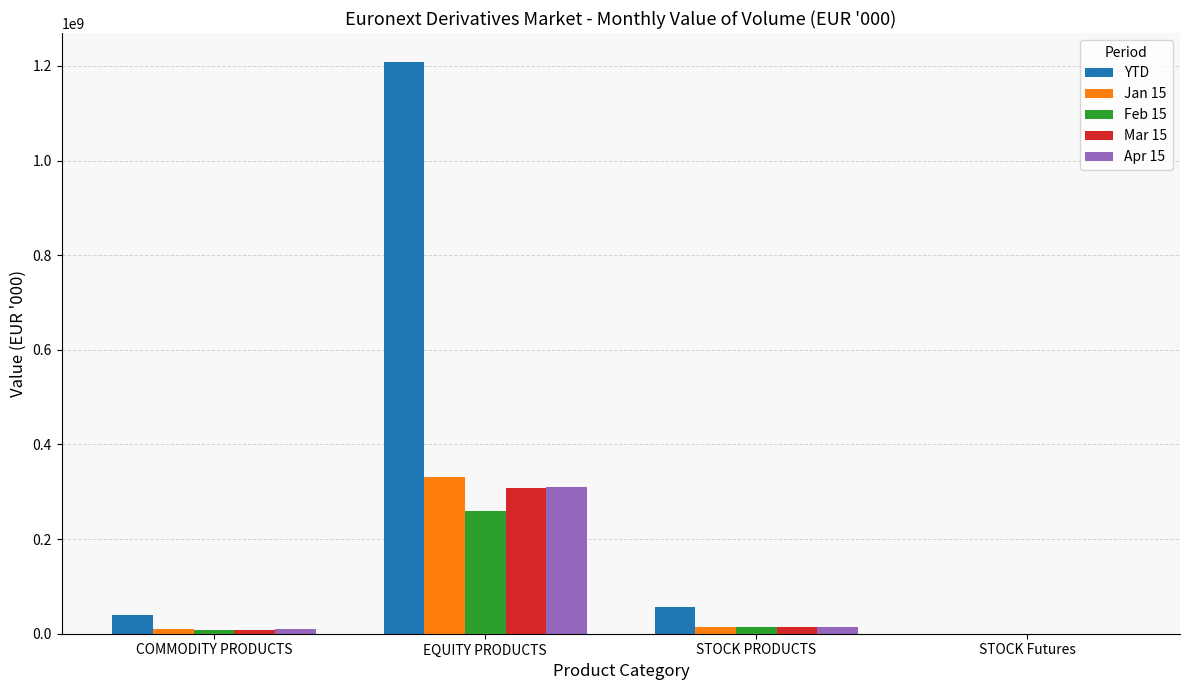

Which series has the largest total across all categories?

YTD